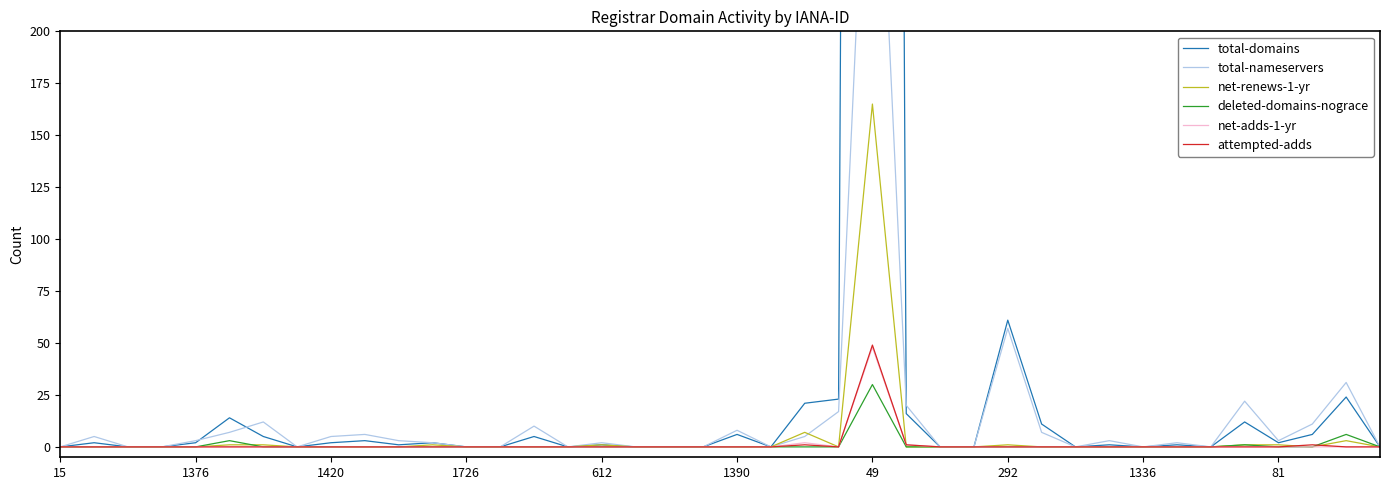

True or false: net-renews-1-yr and total-nameservers intersect in this chart.

True